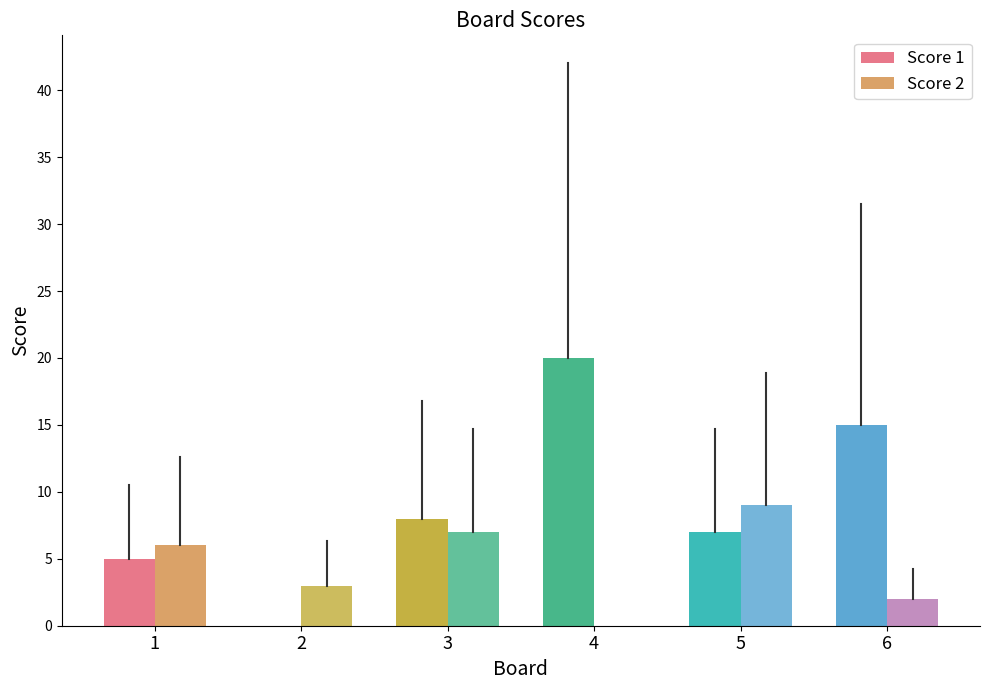

What is the value of the Score 2 bar at the 2nd from the left?

3